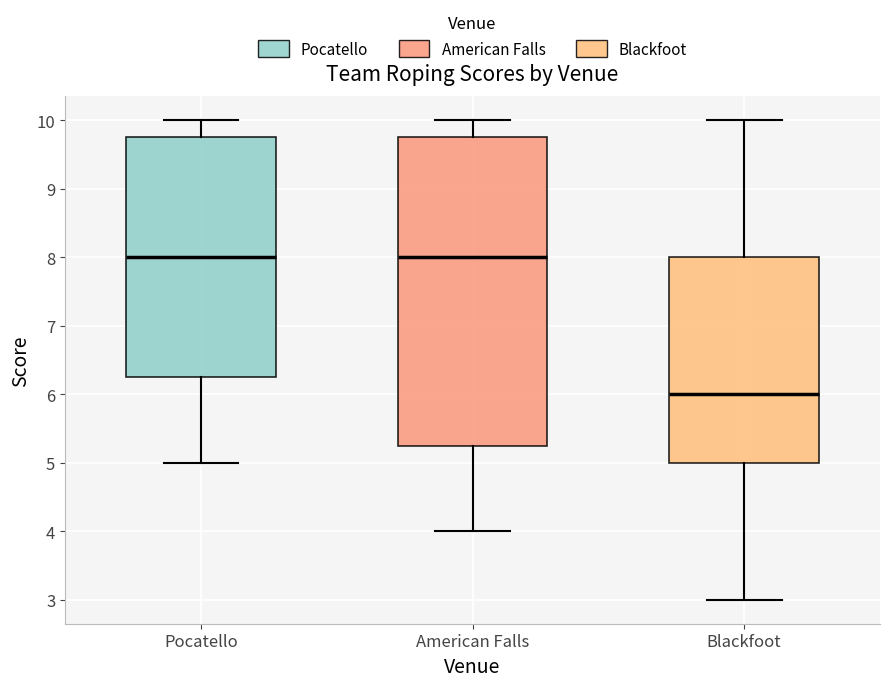

Reading left to right, read every box against the y-axis: the position of its median line, the range the box covers, and the ends of its whiskers. The values are not printed on the chart, so give them approximately, as read against the axis.

Pocatello: median 8.0, box 6.3 to 9.8, whiskers 5.0 to 10.0
American Falls: median 8.0, box 5.3 to 9.8, whiskers 4.0 to 10.0
Blackfoot: median 6.0, box 5.0 to 8.0, whiskers 3.0 to 10.0